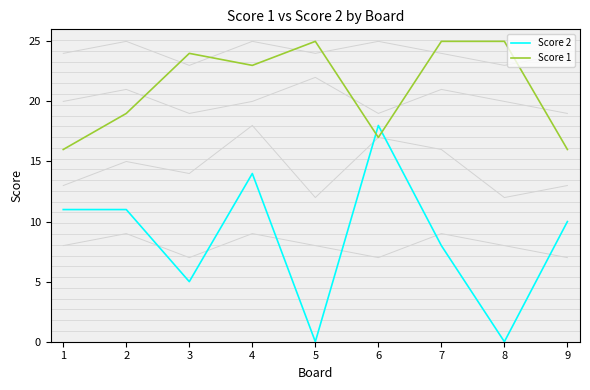

Rank the categories by Score 1 value from lowest to highest.

1, 9, 6, 2, 4, 3, 5, 7, 8